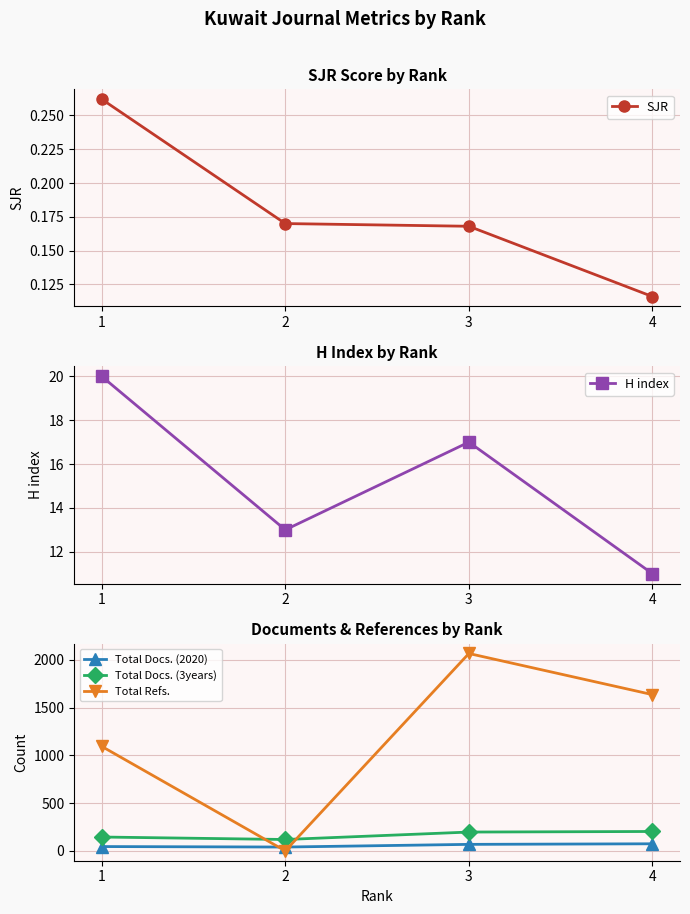

How many distinct data groups are displayed?

5